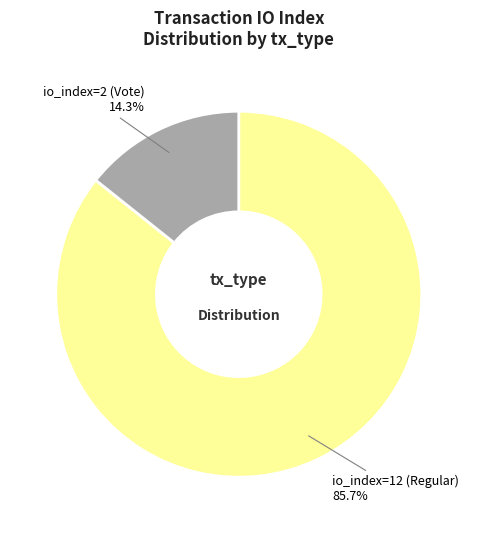

How many slices are in this pie chart?

2